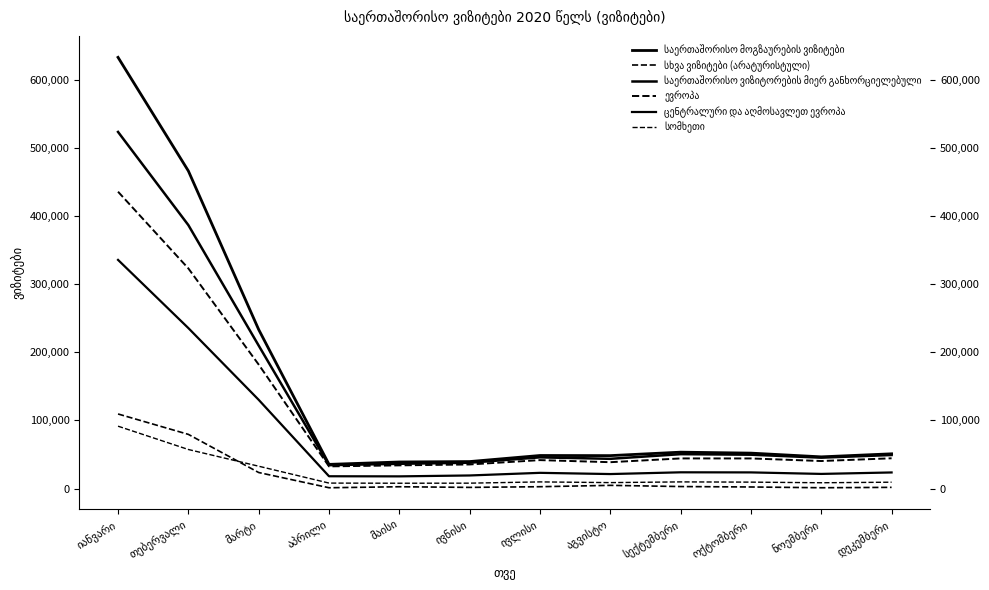

Reading left to right, what are all the values shown in this chart?

საერთაშორისო მოგზაურების ვიზიტები: იანვარი=633201	თებერვალი=466409	მარტი=233479	აპრილი=35497	მაისი=38998	ივნისი=39624	ივლისი=48535	აგვისტო=48355	სექტემბერი=53430	ოქტომბერი=52019	ნოემბერი=46546	დეკემბერი=51017
სხვა ვიზიტები (არატურისტული): იანვარი=109512	თებერვალი=79550	მარტი=23534	აპრილი=1176	მაისი=2640	ივნისი=1709	ივლისი=2693	აგვისტო=4697	სექტემბერი=2931	ოქტომბერი=2307	ნოემბერი=1183	დეკემბერი=1757
საერთაშორისო ვიზიტორების მიერ განხორციელებული: იანვარი=523689	თებერვალი=386859	მარტი=209945	აპრილი=34321	მაისი=36358	ივნისი=37915	ივლისი=45842	აგვისტო=43658	სექტემბერი=50499	ოქტომბერი=49712	ნოემბერი=45363	დეკემბერი=49260
ევროპა: იანვარი=435921	თებერვალი=323244	მარტი=182065	აპრილი=32546	მაისი=34050	ივნისი=35368	ივლისი=41765	აგვისტო=38702	სექტემბერი=44238	ოქტომბერი=44208	ნოემბერი=40418	დეკემბერი=44444
ცენტრალური და აღმოსავლეთ ევროპა: იანვარი=335779	თებერვალი=235633	მარტი=130313	აპრილი=18053	მაისი=17888	ივნისი=19210	ივლისი=23069	აგვისტო=21280	სექტემბერი=23845	ოქტომბერი=23710	ნოემბერი=21487	დეკემბერი=23625
სომხეთი: იანვარი=91580	თებერვალი=57342	მარტი=32798	აპრილი=8018	მაისი=7803	ივნისი=7909	ივლისი=9762	აგვისტო=8721	სექტემბერი=9770	ოქტომბერი=9428	ნოემბერი=8510	დეკემბერი=9324